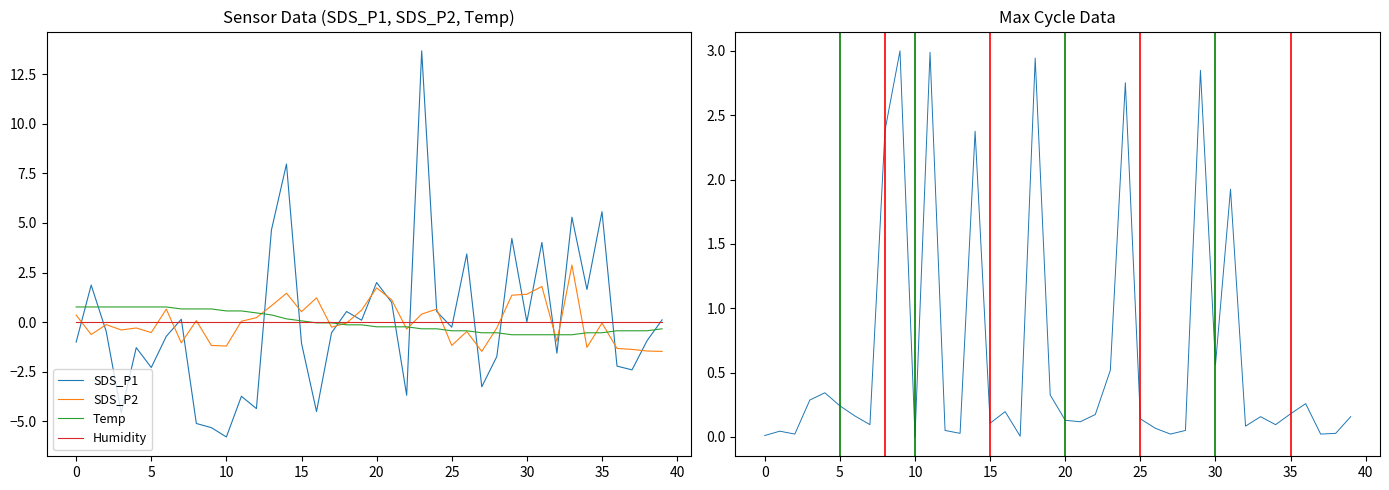

At how many categories does at least one series exceed 10?

1